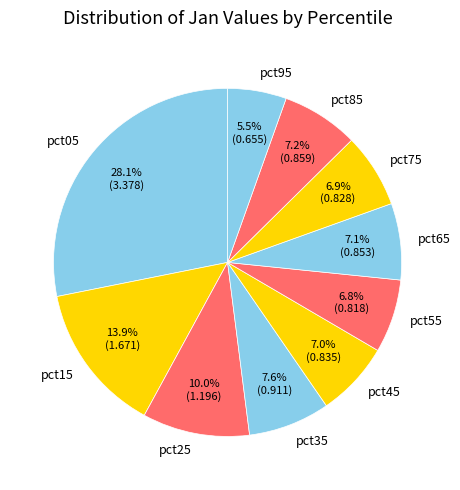

To the nearest percent, what percentage of the pie is pct15?

14%